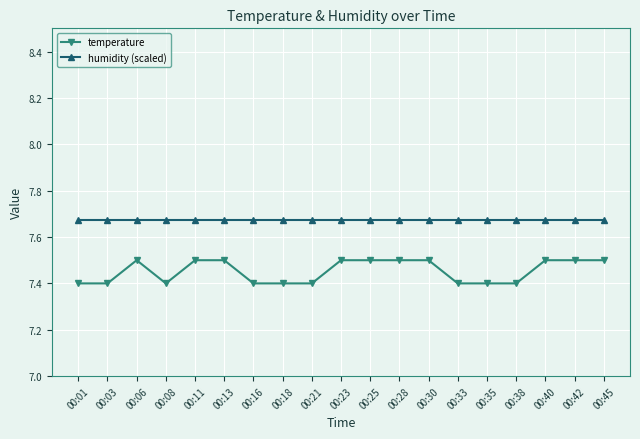

Which series has the widest spread of values?

temperature